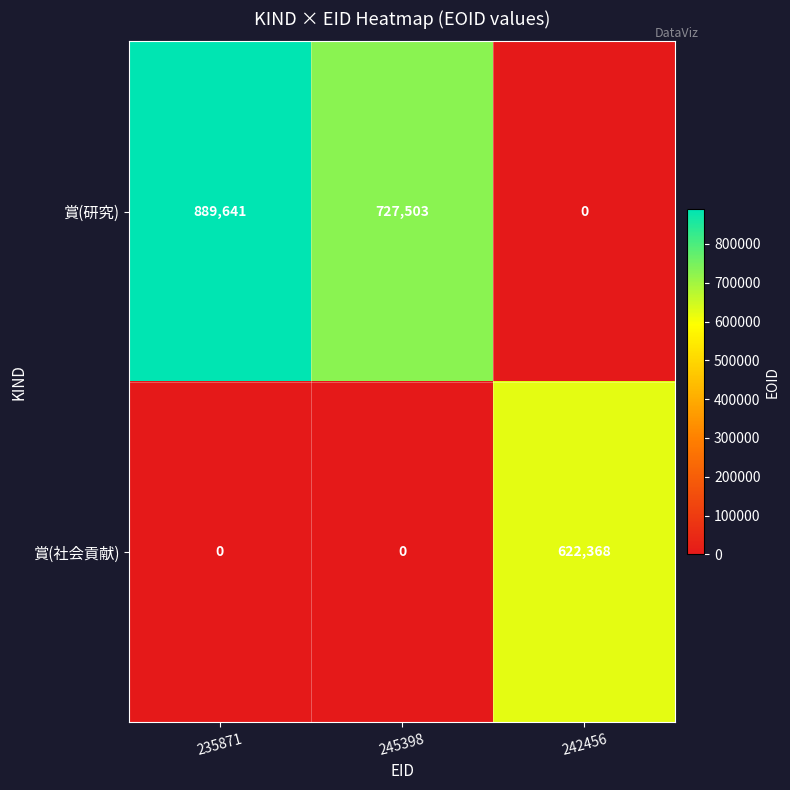

Rank the series at 242456 from highest to lowest value.

賞(社会貢献), 賞(研究)